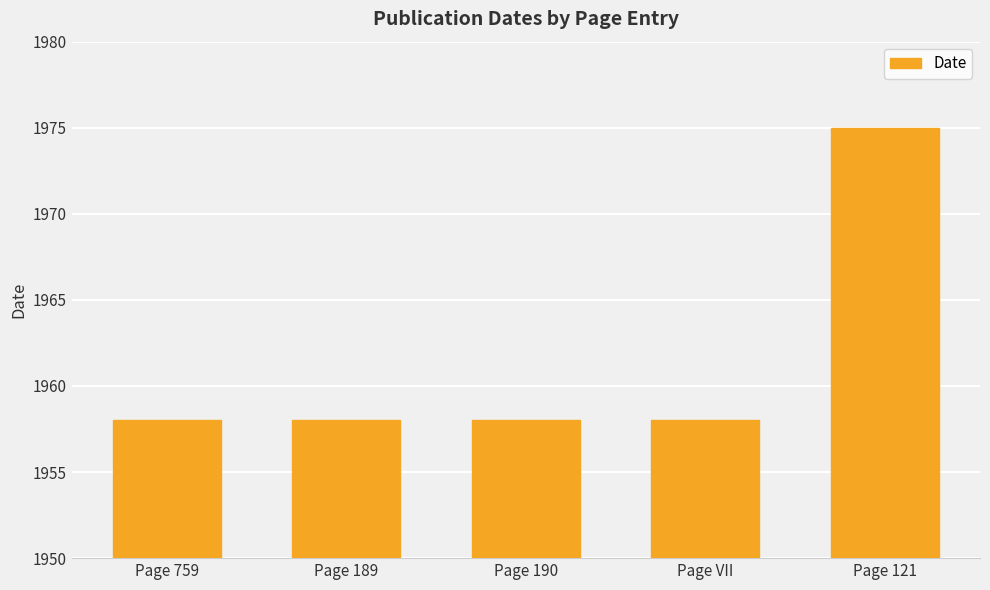

Reading left to right, what are all the values shown in this chart?

Page 759=1958	Page 189=1958	Page 190=1958	Page VII=1958	Page 121=1975